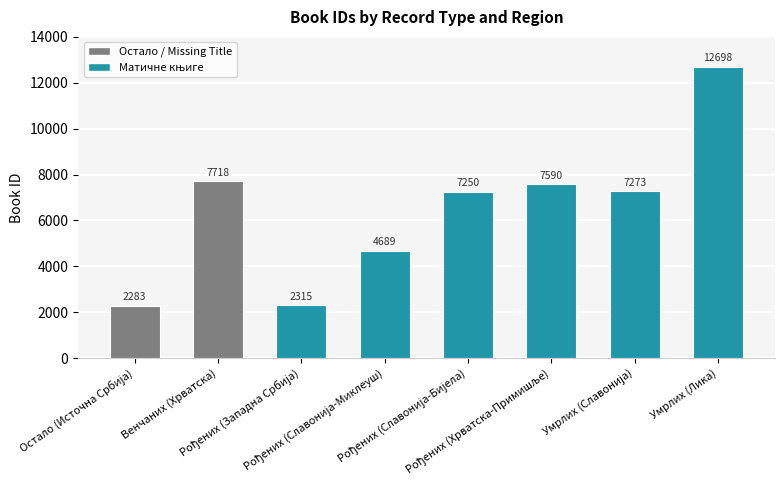

What is the maximum value shown in the chart?

12698